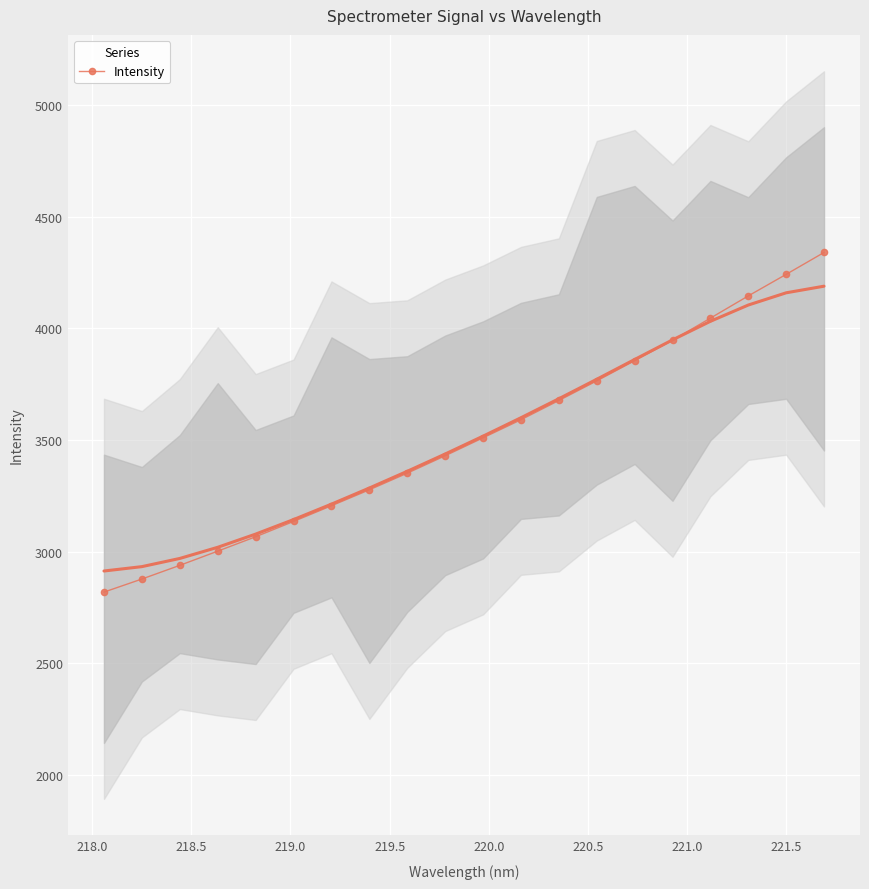

What is the maximum value shown in the chart?

4339.4